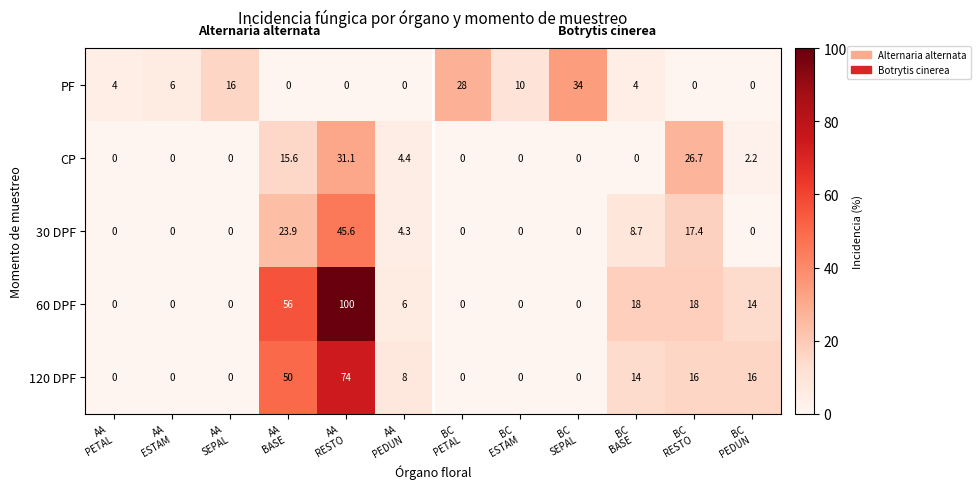

Which category has the highest value across all series?

AA
RESTO